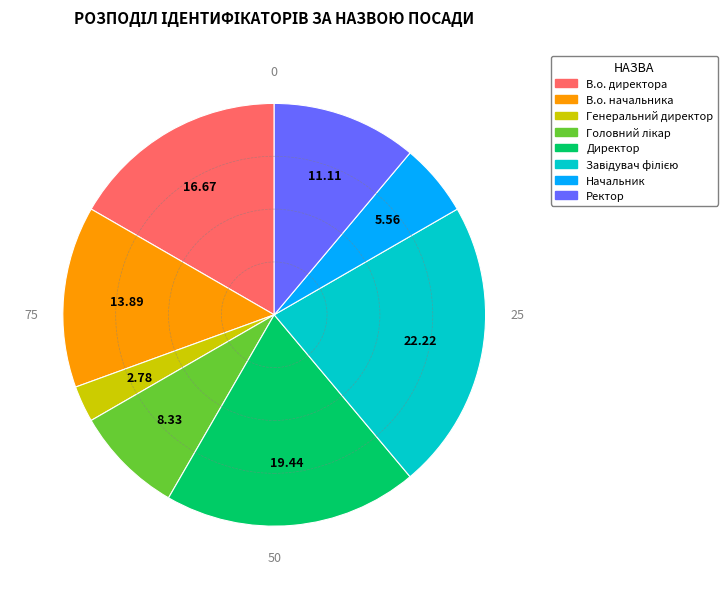

Which slice is the smallest?

Генеральний директор